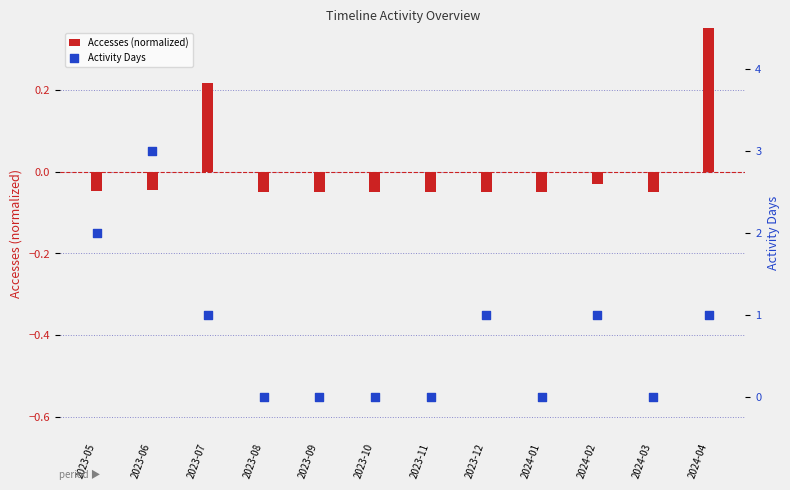

Is the value of Accesses (normalized) at 2024-02 greater than the value of Activity Days at 2023-10?

No